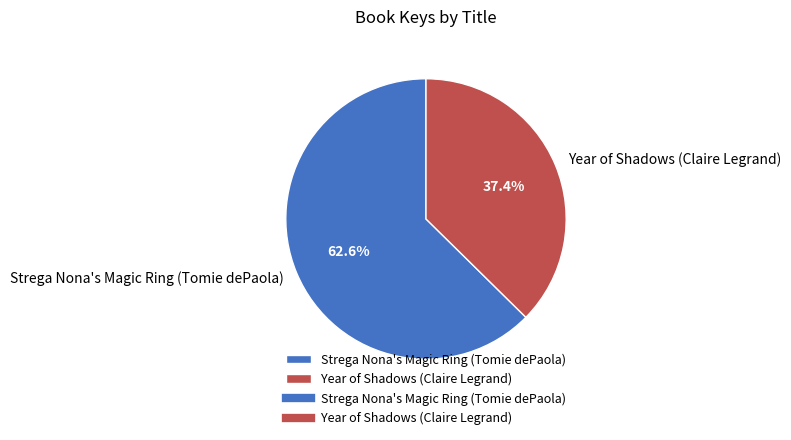

The Year of Shadows (Claire Legrand) slice represents 31% of the pie. True or false?

False